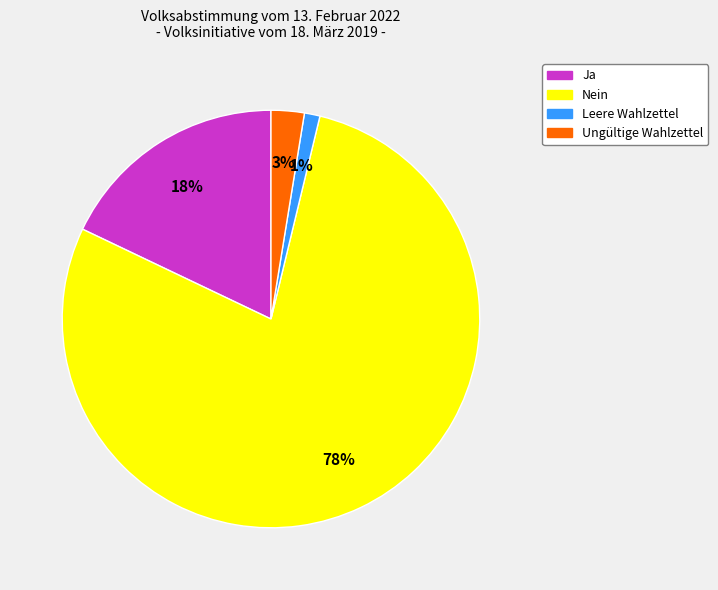

How many slices are in this pie chart?

4